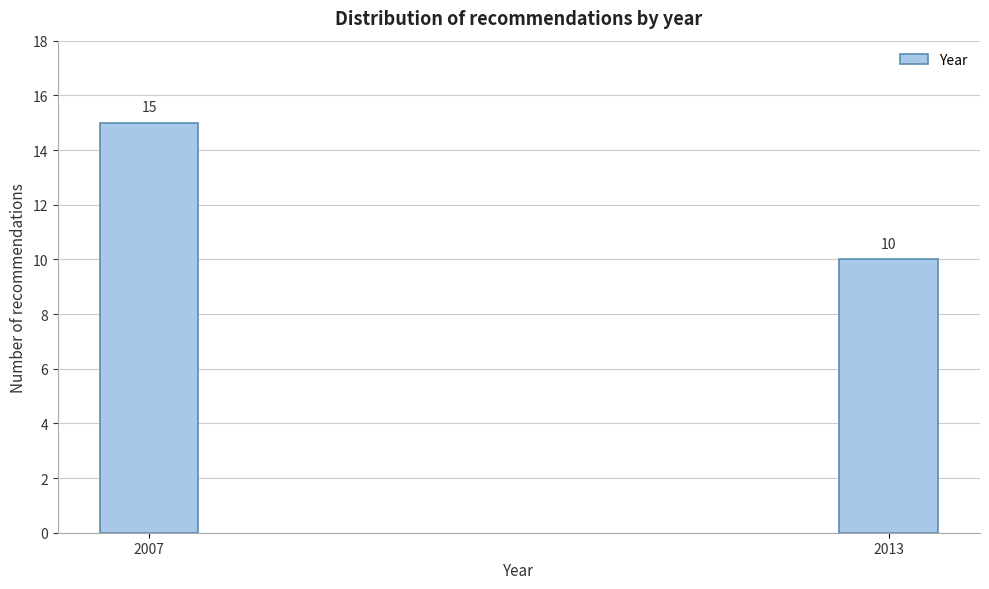

Reading right to left, what are all the values shown in this chart?

10	15